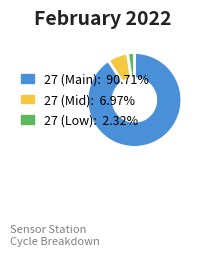

How many segments does this pie chart have?

3